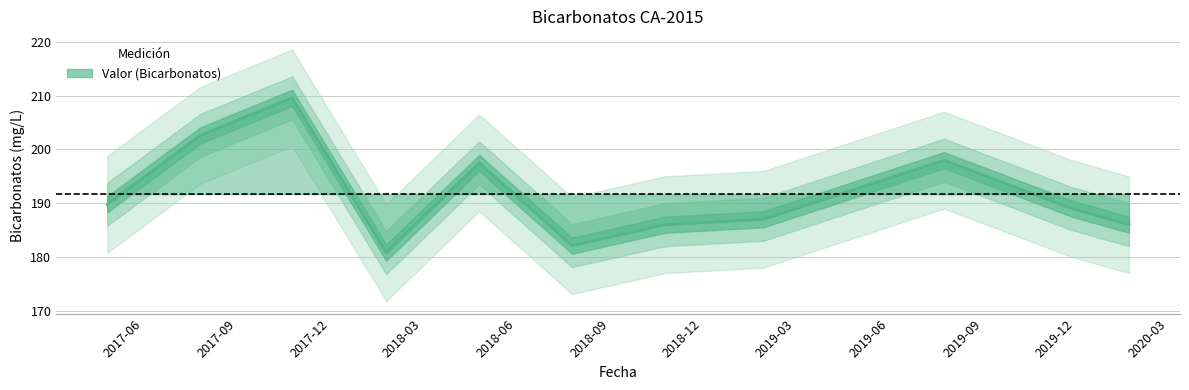

Does the chart display data point markers on the line(s)?

No